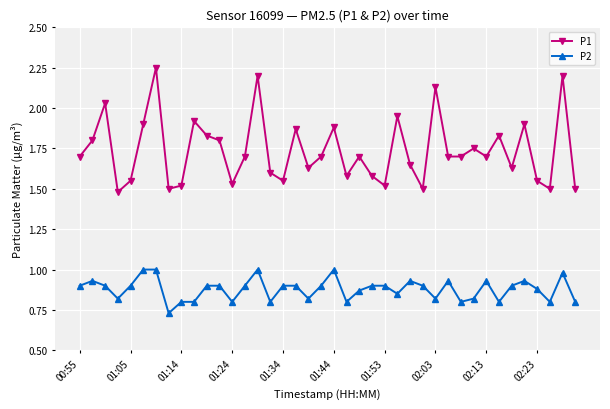

Which series has the largest total across all categories?

P1